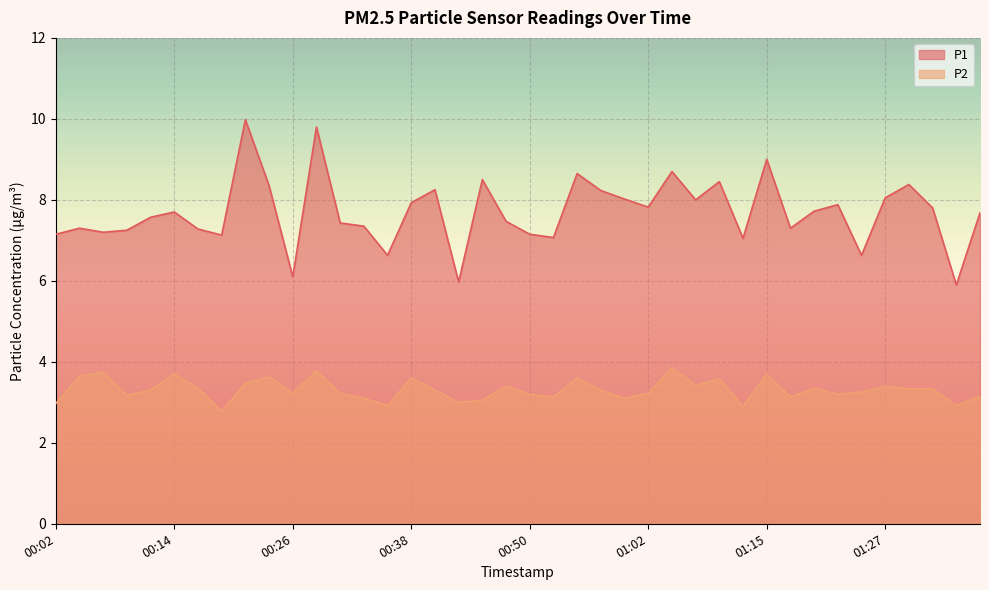

List the series in order of their peak value, highest first.

P1, P2